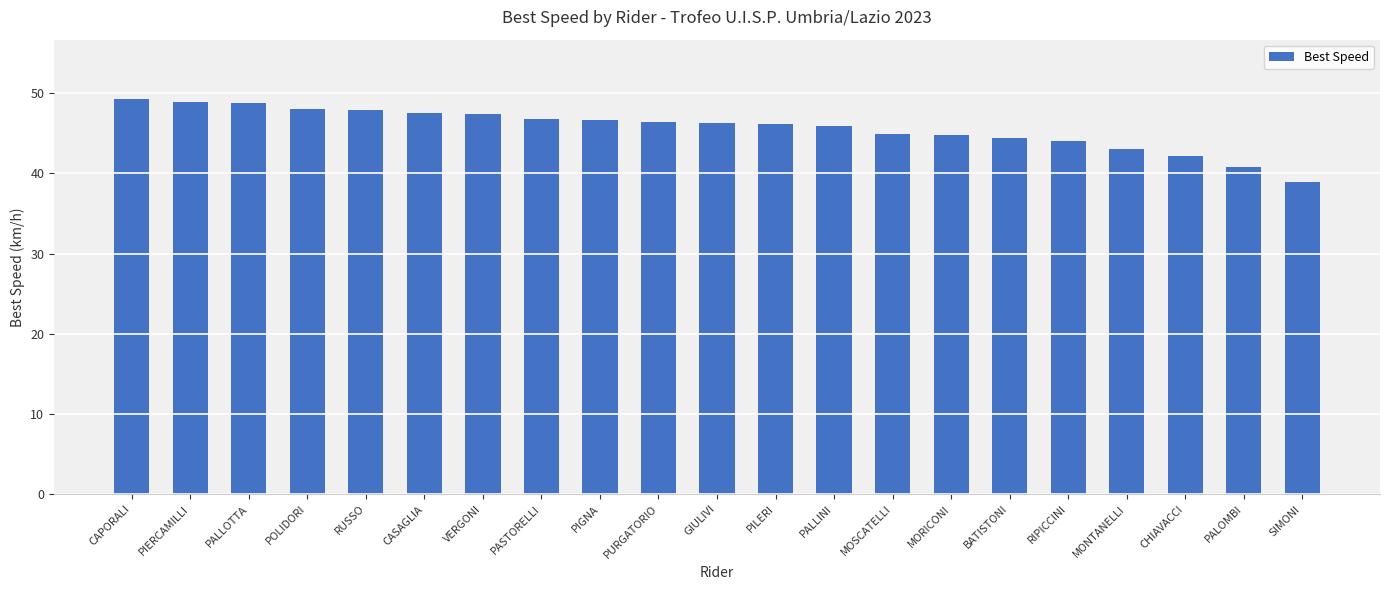

What is the change in value from PALLINI to MONTANELLI?

-2.8